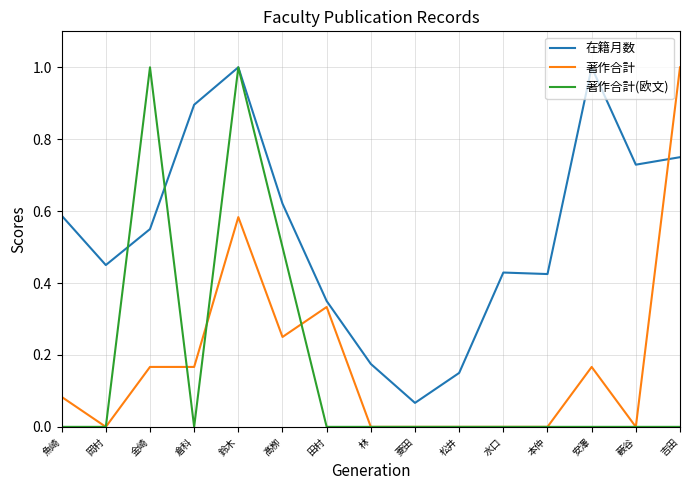

Is the value of 在籍月数 at 金崎 greater than the value of 著作合計(欧文) at 薮谷?

Yes